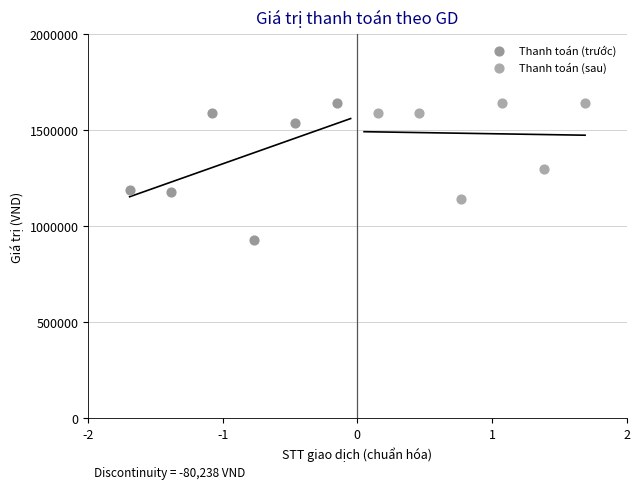

Which series contains the lowest Y value?

Thanh toán (trước)